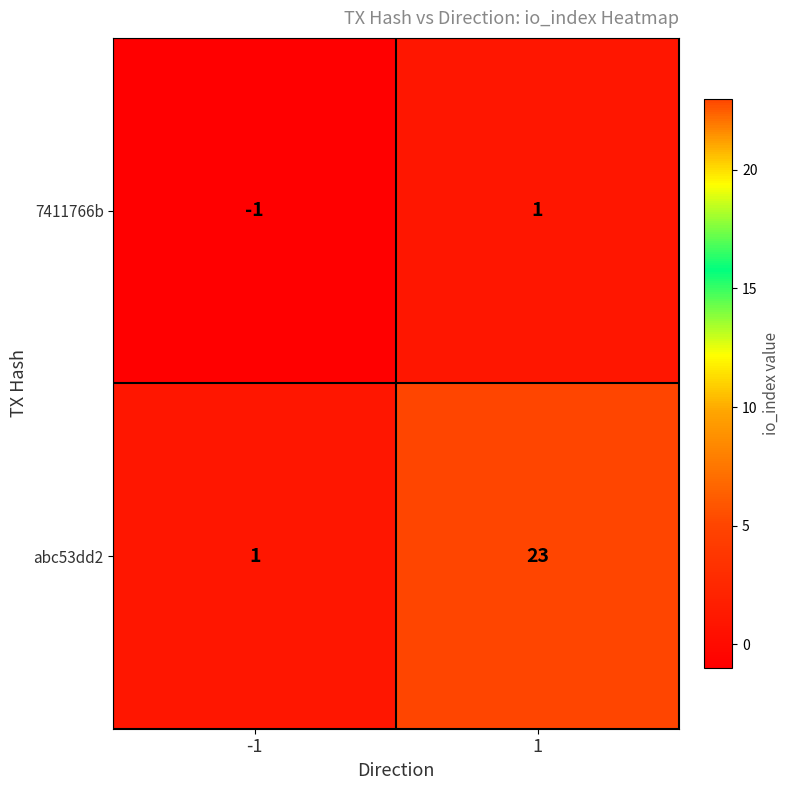

What is the difference between the abc53dd2 values at 1 and -1?

22